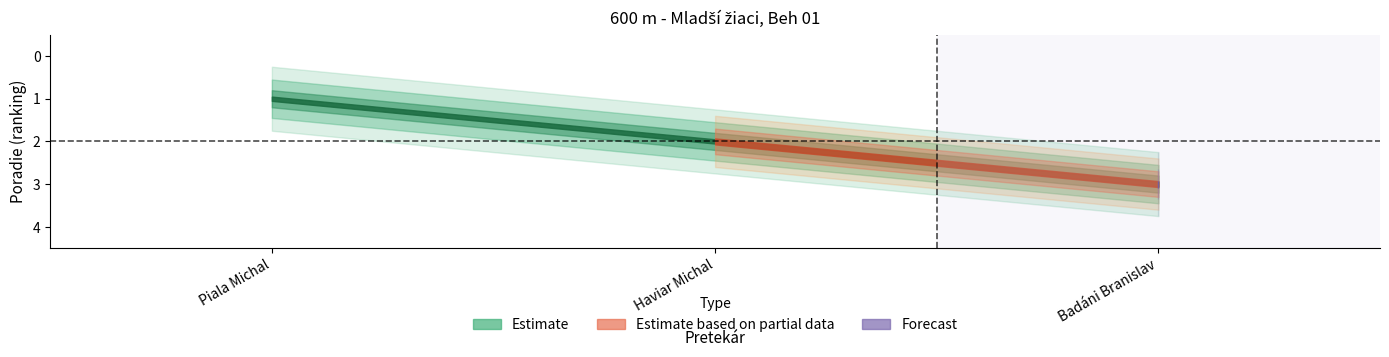

List the labels in order of value, smallest first.

Piala Michal, Haviar Michal, Badáni Branislav